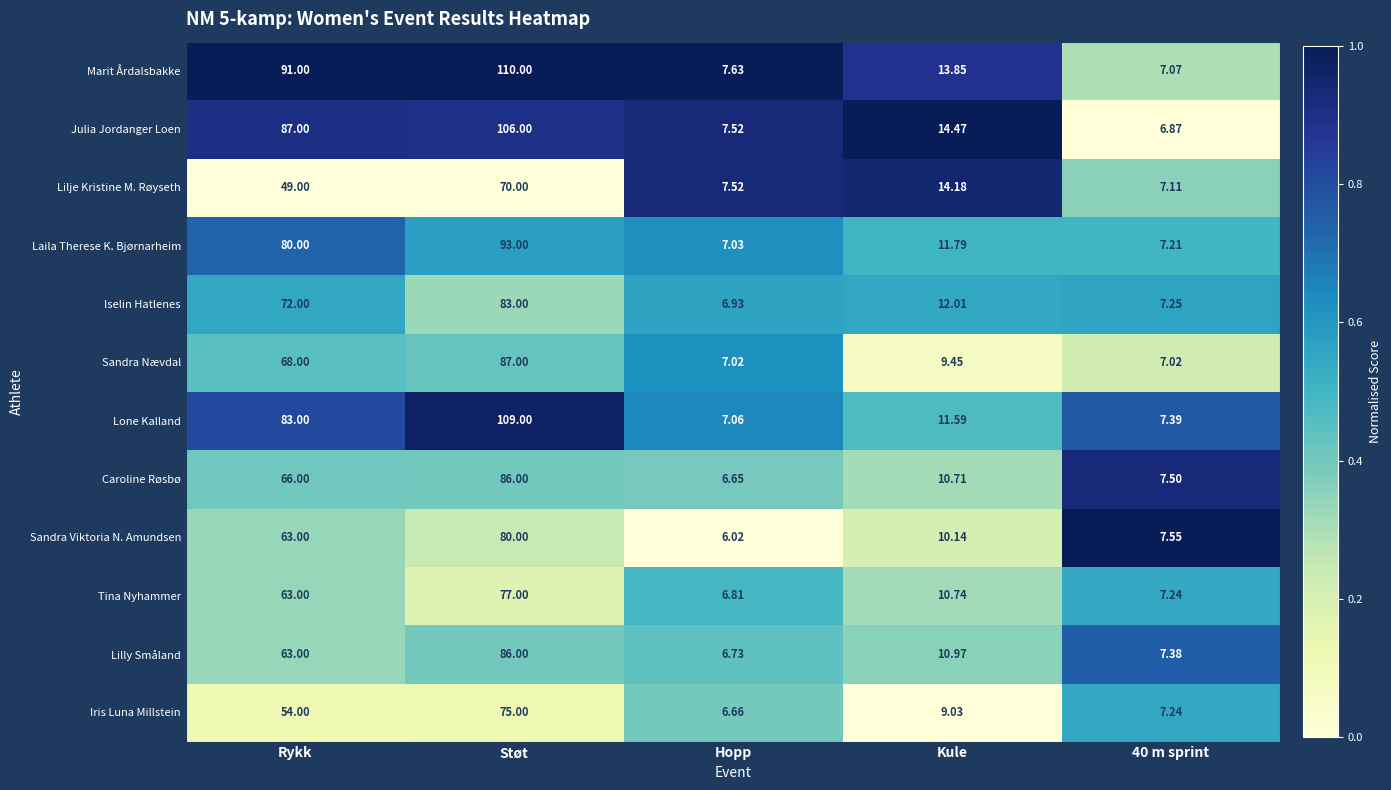

Which label corresponds to the smallest value in the chart?

Hopp